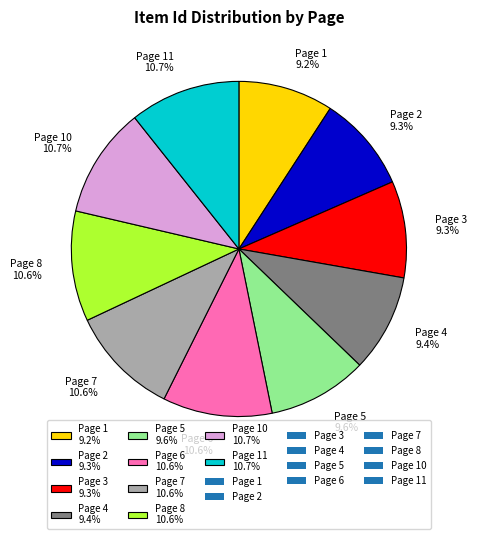

Does any single category account for the majority?

No